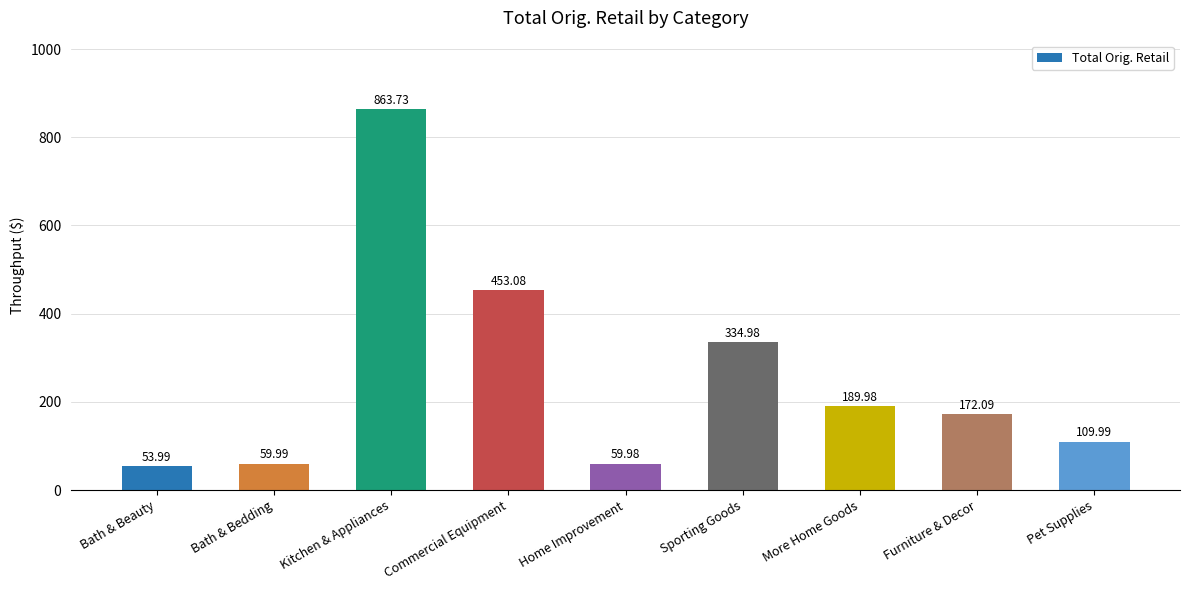

How many values are below 172?

4